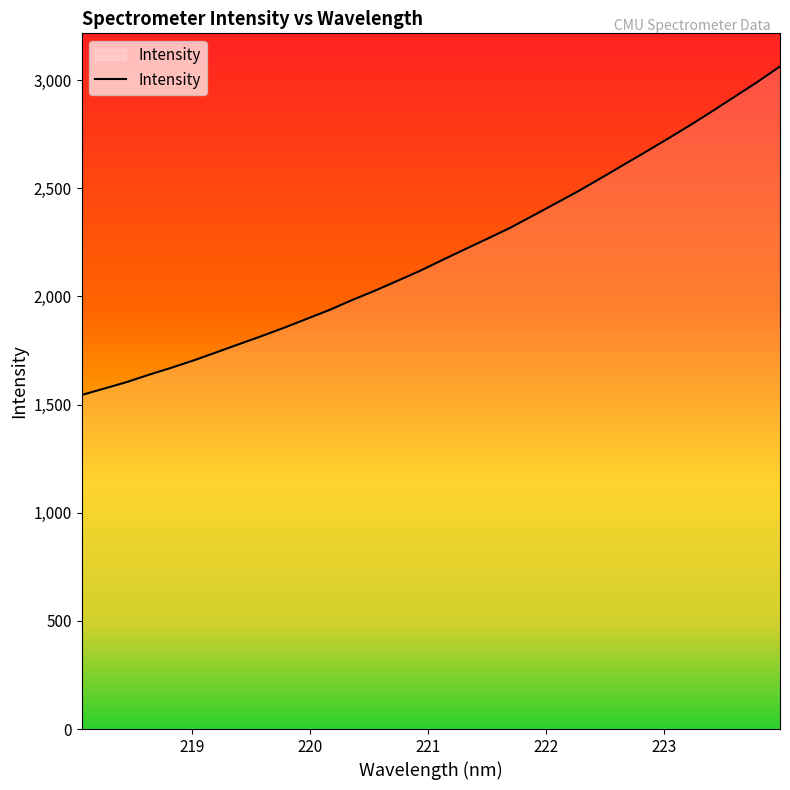

What is the difference between the maximum and minimum values?

1518.8